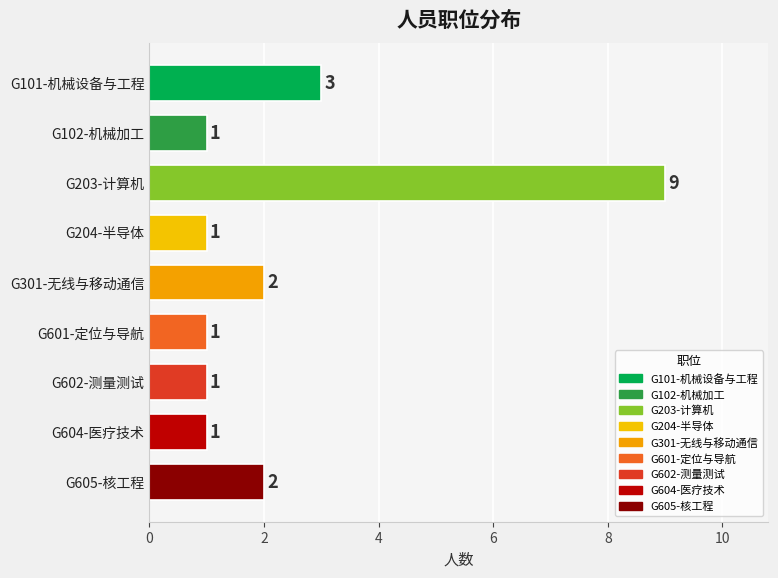

Does the chart contain any negative values?

No